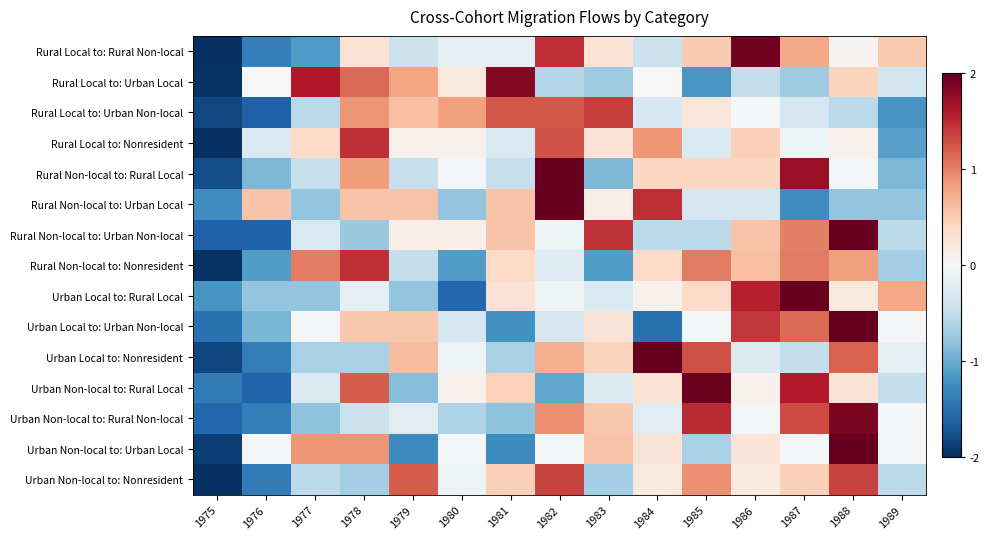

Reading left to right, what are all the values shown in this chart?

Rural Local to: Rural Non-local: 1975=-2.0	1976=-1.4	1977=-1.1	1978=0.3	1979=-0.4	1980=-0.2	1981=-0.2	1982=1.5	1983=0.3	1984=-0.4	1985=0.5	1986=1.9	1987=0.8	1988=0.0	1989=0.5
Rural Local to: Urban Local: 1975=-2.0	1976=-0.0	1977=1.6	1978=1.1	1979=0.8	1980=0.2	1981=1.8	1982=-0.6	1983=-0.7	1984=-0.0	1985=-1.2	1986=-0.5	1987=-0.7	1988=0.4	1989=-0.4
Rural Local to: Urban Non-local: 1975=-1.8	1976=-1.6	1977=-0.5	1978=0.9	1979=0.6	1980=0.8	1981=1.2	1982=1.2	1983=1.4	1984=-0.3	1985=0.2	1986=-0.0	1987=-0.3	1988=-0.5	1989=-1.2
Rural Local to: Nonresident: 1975=-2.0	1976=-0.3	1977=0.4	1978=1.5	1979=0.1	1980=0.1	1981=-0.3	1982=1.3	1983=0.3	1984=0.9	1985=-0.3	1986=0.5	1987=-0.1	1988=0.1	1989=-1.1
Rural Non-local to: Rural Local: 1975=-1.8	1976=-0.9	1977=-0.5	1978=0.8	1979=-0.5	1980=-0.0	1981=-0.5	1982=2.0	1983=-0.9	1984=0.4	1985=0.4	1986=0.4	1987=1.7	1988=-0.0	1989=-0.9
Rural Non-local to: Urban Local: 1975=-1.2	1976=0.6	1977=-0.8	1978=0.6	1979=0.6	1980=-0.8	1981=0.6	1982=2.0	1983=0.1	1984=1.5	1985=-0.3	1986=-0.3	1987=-1.2	1988=-0.8	1989=-0.8
Rural Non-local to: Urban Non-local: 1975=-1.6	1976=-1.6	1977=-0.3	1978=-0.7	1979=0.1	1980=0.1	1981=0.6	1982=-0.1	1983=1.4	1984=-0.5	1985=-0.5	1986=0.6	1987=1.0	1988=2.0	1989=-0.5
Rural Non-local to: Nonresident: 1975=-2.0	1976=-1.1	1977=1.0	1978=1.5	1979=-0.5	1980=-1.1	1981=0.4	1982=-0.3	1983=-1.1	1984=0.4	1985=1.0	1986=0.6	1987=1.0	1988=0.8	1989=-0.7
Urban Local to: Rural Local: 1975=-1.2	1976=-0.8	1977=-0.8	1978=-0.2	1979=-0.8	1980=-1.6	1981=0.3	1982=-0.1	1983=-0.3	1984=0.1	1985=0.4	1986=1.6	1987=2.0	1988=0.2	1989=0.8
Urban Local to: Urban Non-local: 1975=-1.5	1976=-0.9	1977=-0.0	1978=0.5	1979=0.5	1980=-0.3	1981=-1.2	1982=-0.3	1983=0.3	1984=-1.5	1985=-0.0	1986=1.4	1987=1.1	1988=2.0	1989=-0.0
Urban Local to: Nonresident: 1975=-1.8	1976=-1.4	1977=-0.7	1978=-0.7	1979=0.6	1980=-0.1	1981=-0.7	1982=0.7	1983=0.4	1984=2.0	1985=1.3	1986=-0.3	1987=-0.5	1988=1.2	1989=-0.2
Urban Non-local to: Rural Local: 1975=-1.4	1976=-1.6	1977=-0.3	1978=1.2	1979=-0.9	1980=0.1	1981=0.5	1982=-1.0	1983=-0.3	1984=0.3	1985=2.0	1986=0.1	1987=1.6	1988=0.3	1989=-0.5
Urban Non-local to: Rural Non-local: 1975=-1.6	1976=-1.4	1977=-0.8	1978=-0.4	1979=-0.2	1980=-0.6	1981=-0.8	1982=0.9	1983=0.5	1984=-0.2	1985=1.5	1986=-0.0	1987=1.3	1988=1.9	1989=-0.0
Urban Non-local to: Urban Local: 1975=-1.9	1976=-0.0	1977=0.9	1978=0.9	1979=-1.3	1980=-0.0	1981=-1.3	1982=-0.0	1983=0.6	1984=0.3	1985=-0.7	1986=0.3	1987=-0.0	1988=2.0	1989=-0.0
Urban Non-local to: Nonresident: 1975=-2.0	1976=-1.4	1977=-0.5	1978=-0.7	1979=1.2	1980=-0.1	1981=0.5	1982=1.3	1983=-0.7	1984=0.2	1985=0.9	1986=0.2	1987=0.5	1988=1.3	1989=-0.5